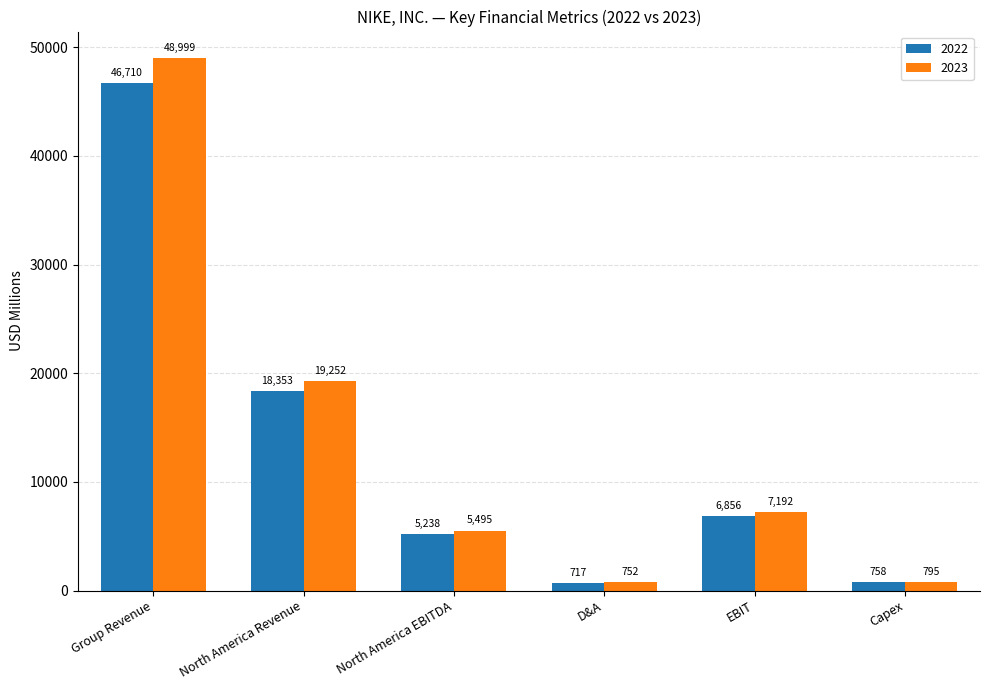

How many bars are there in each group?

2